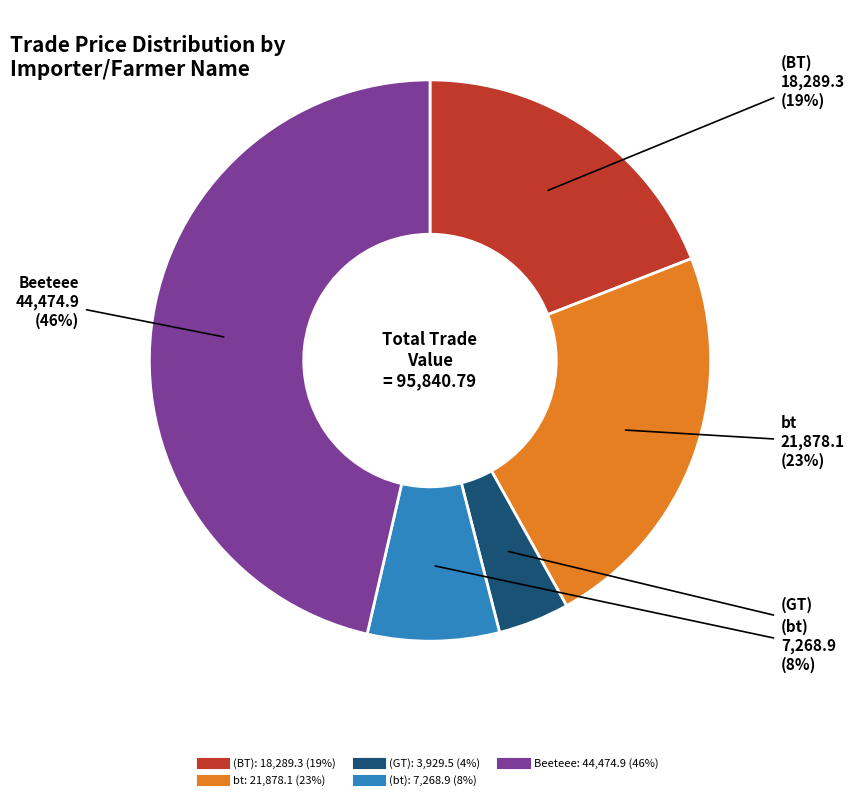

To the nearest percent, what is the difference between the largest and smallest slice percentages?

42%